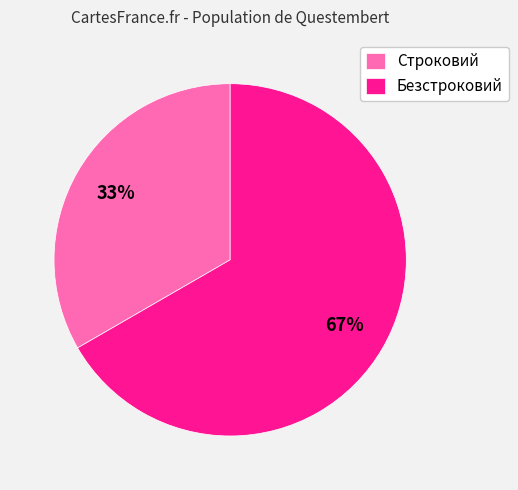

Is the sum of Безстроковий and Строковий greater than half?

Yes